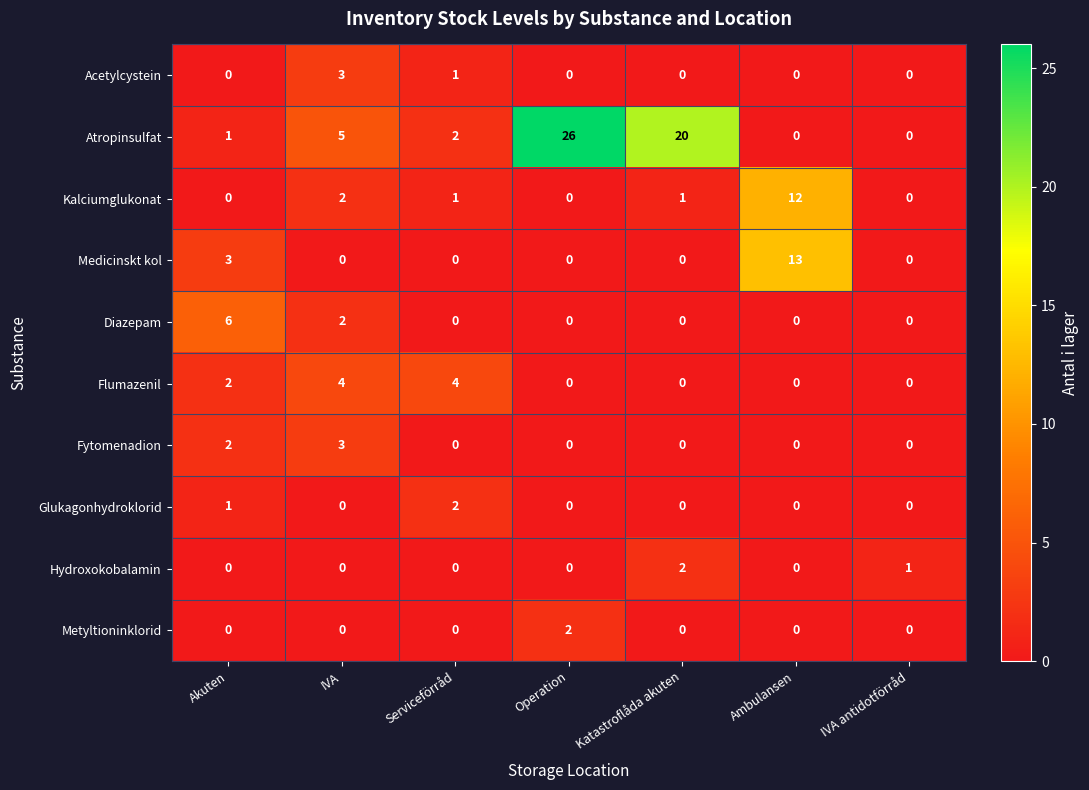

The Glukagonhydroklorid series shows 1 at Akuten. True or false?

True